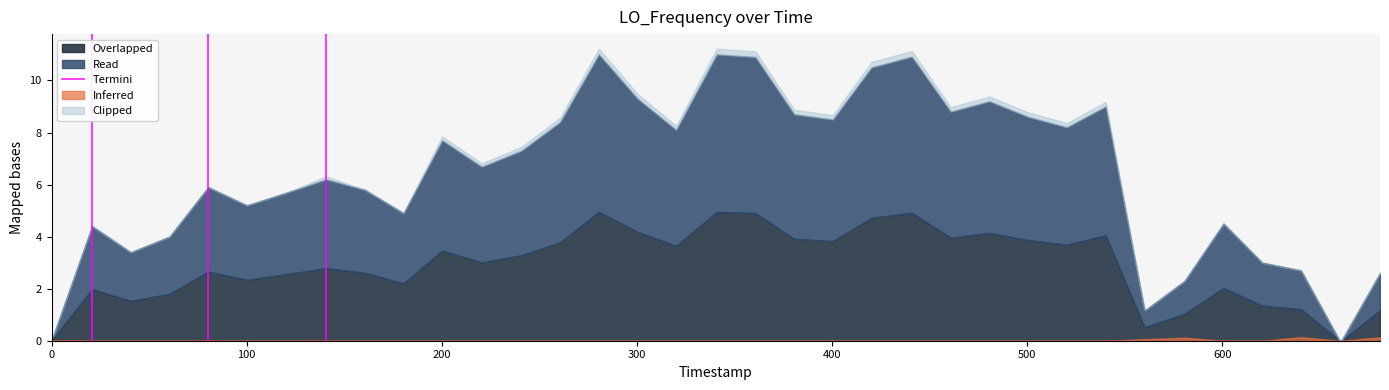

The chart shows a value of 0 at 0. True or false?

True